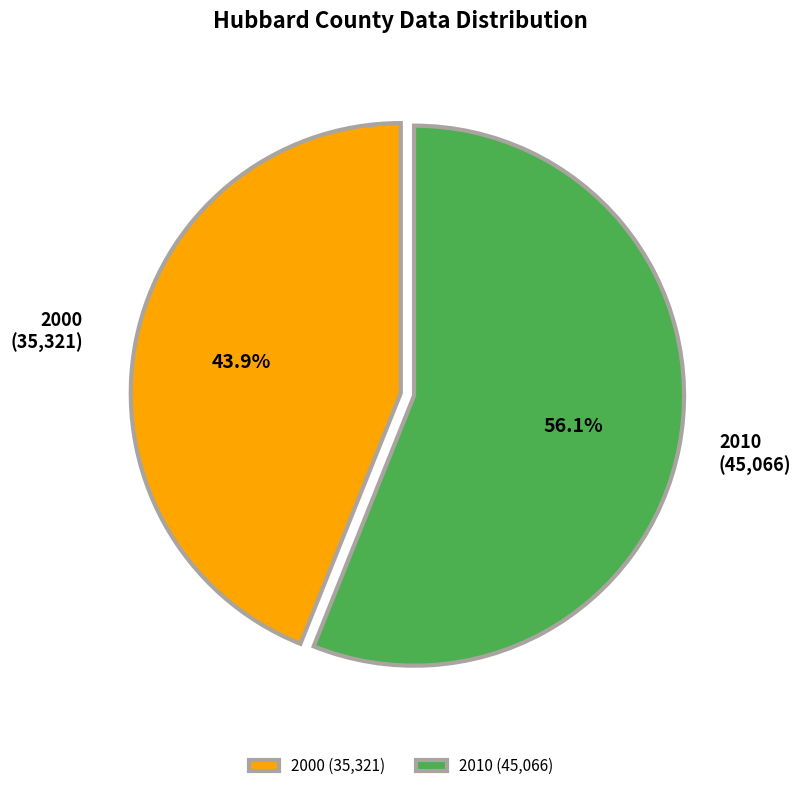

Count the number of slices in the pie.

2